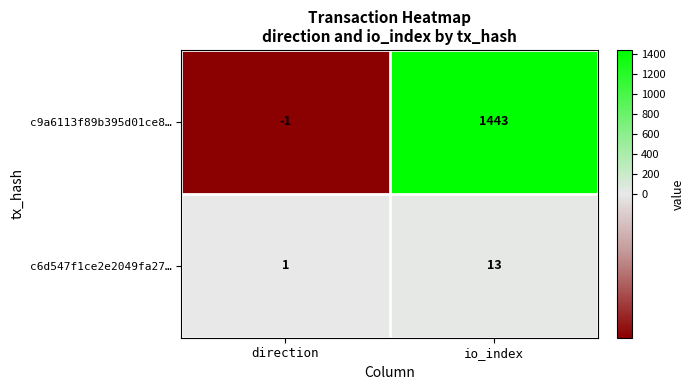

Reading left to right, what are all the values shown in this chart?

c9a6113f89b395d01ce8…: -1	1443
c6d547f1ce2e2049fa27…: 1	13